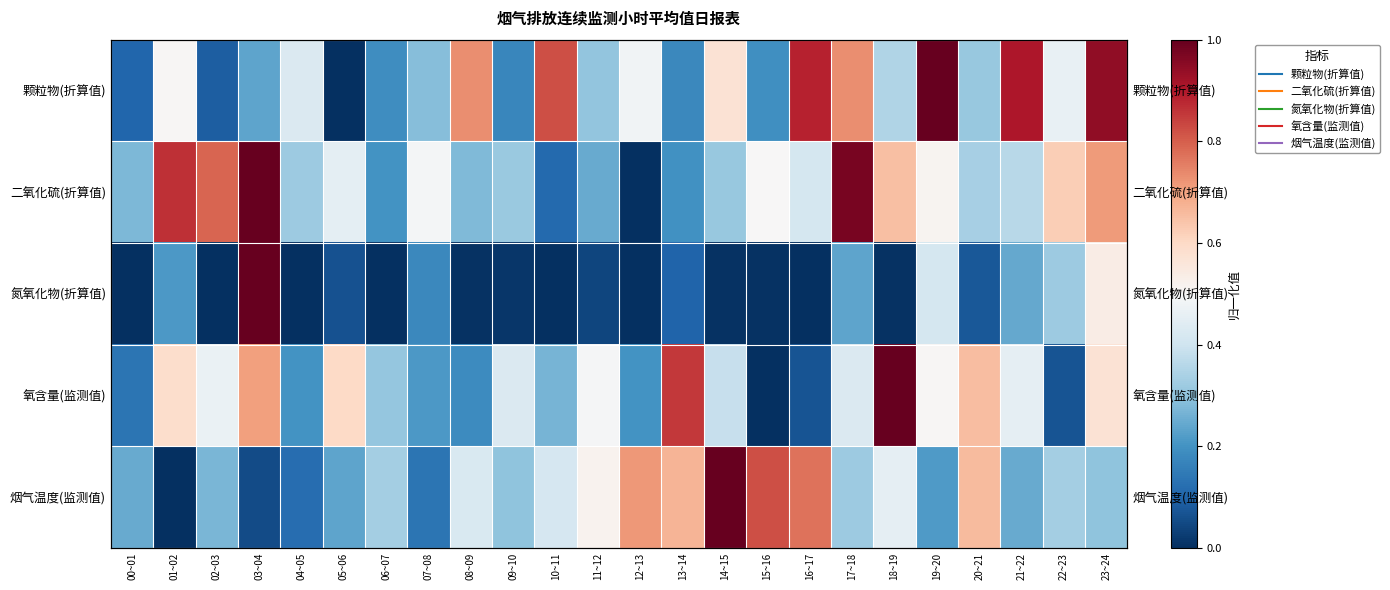

What is the average value of the 氮氧化物(折算值) series?

0.1